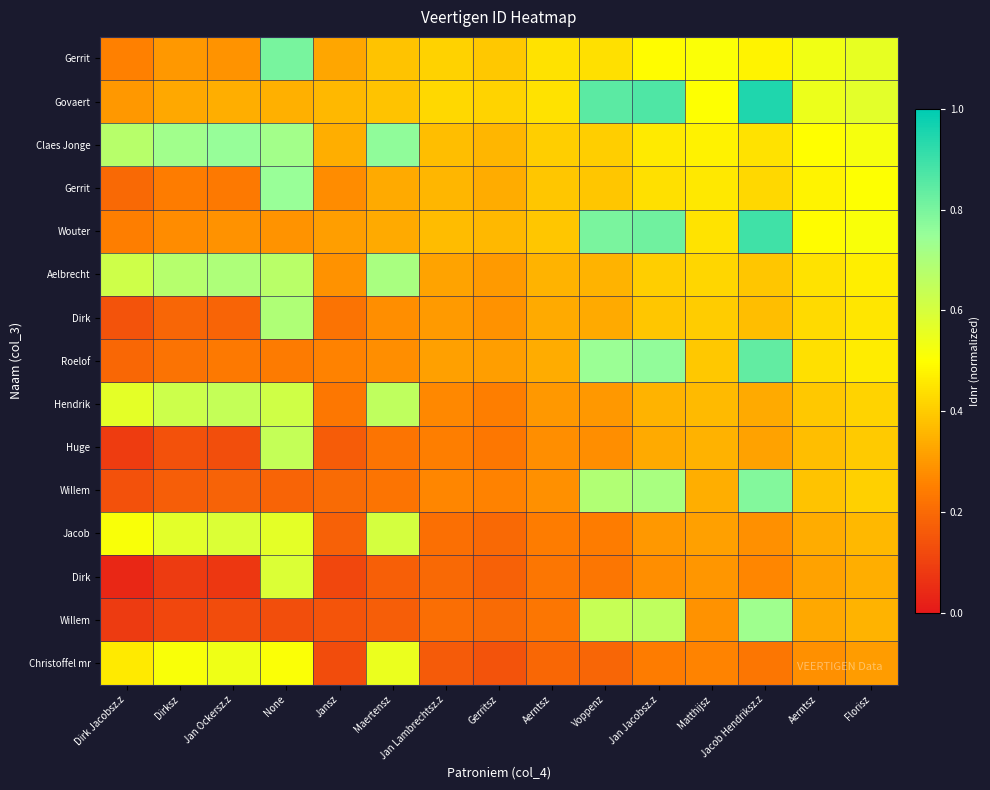

Count the number of data series in this chart.

15